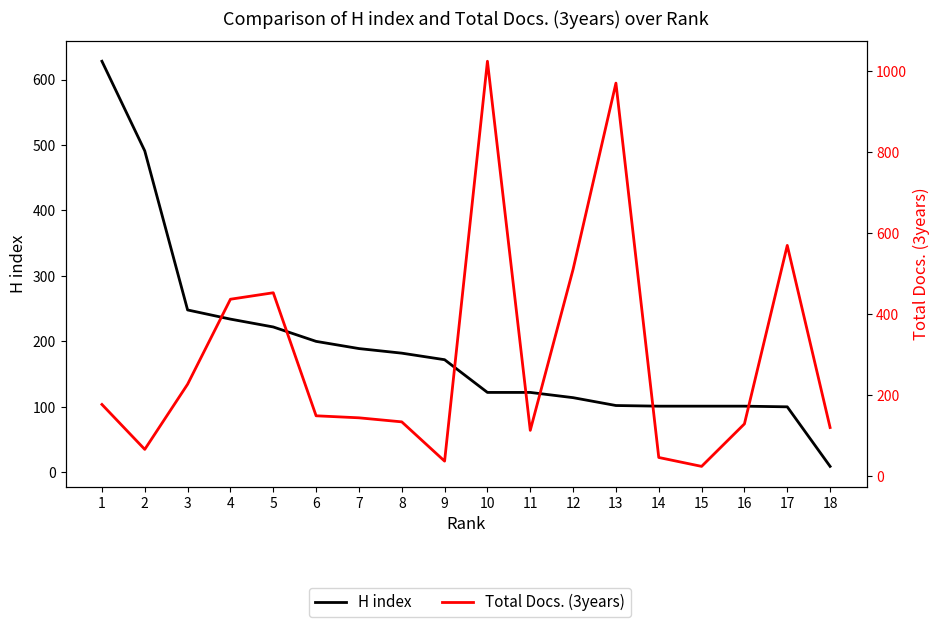

Reading right to left, transcribe all the data shown in this chart.

H index: 18=9	17=100	16=101	15=101	14=101	13=102	12=114	11=122	10=122	9=172	8=182	7=189	6=200	5=222	4=234	3=248	2=491	1=628
Total Docs. (3years): 18=120	17=570	16=129	15=24	14=46	13=971	12=511	11=113	10=1025	9=37	8=134	7=144	6=149	5=453	4=437	3=227	2=66	1=177